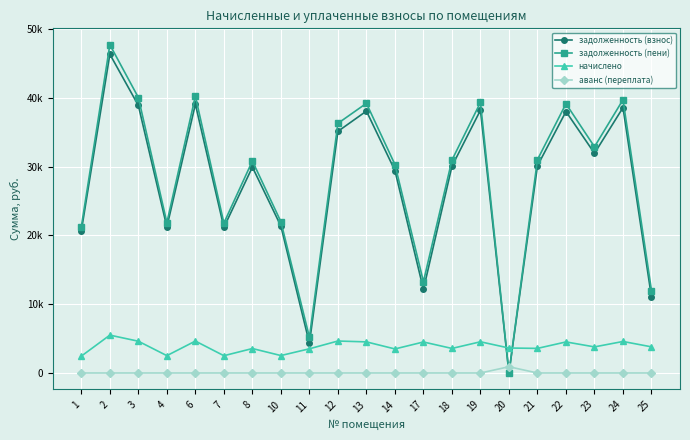

What are all the series names shown in the legend?

задолженность (взнос), задолженность (пени), начислено, аванс (переплата)